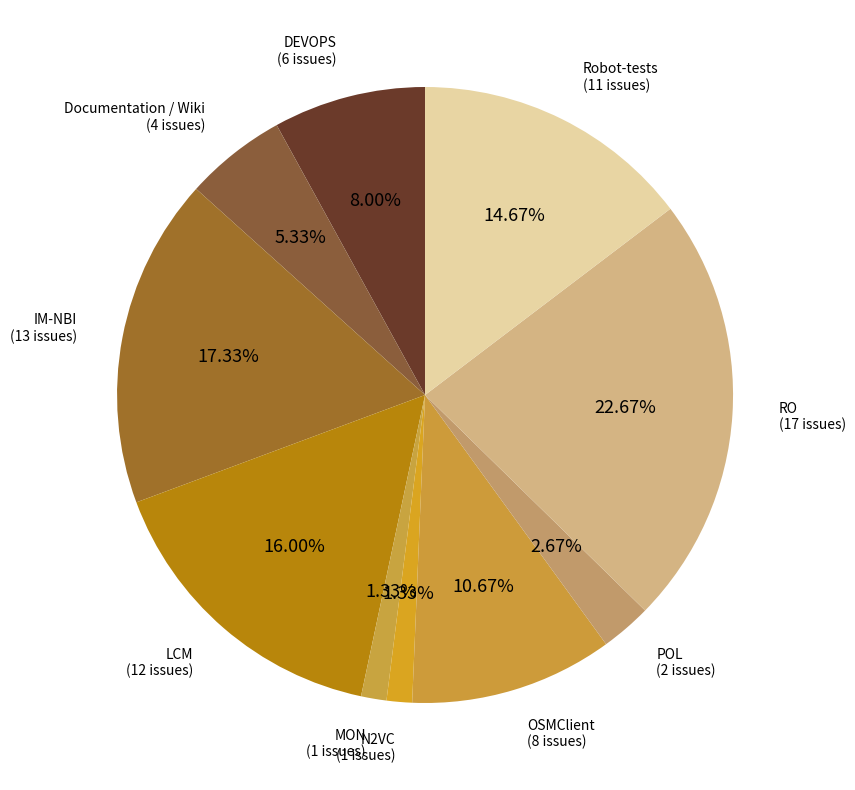

Does any single category account for the majority?

No